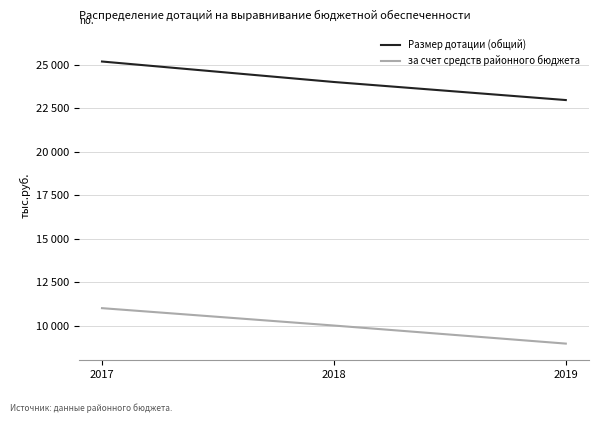

What are all the series names shown in the legend?

Размер дотации (общий), за счет средств районного бюджета